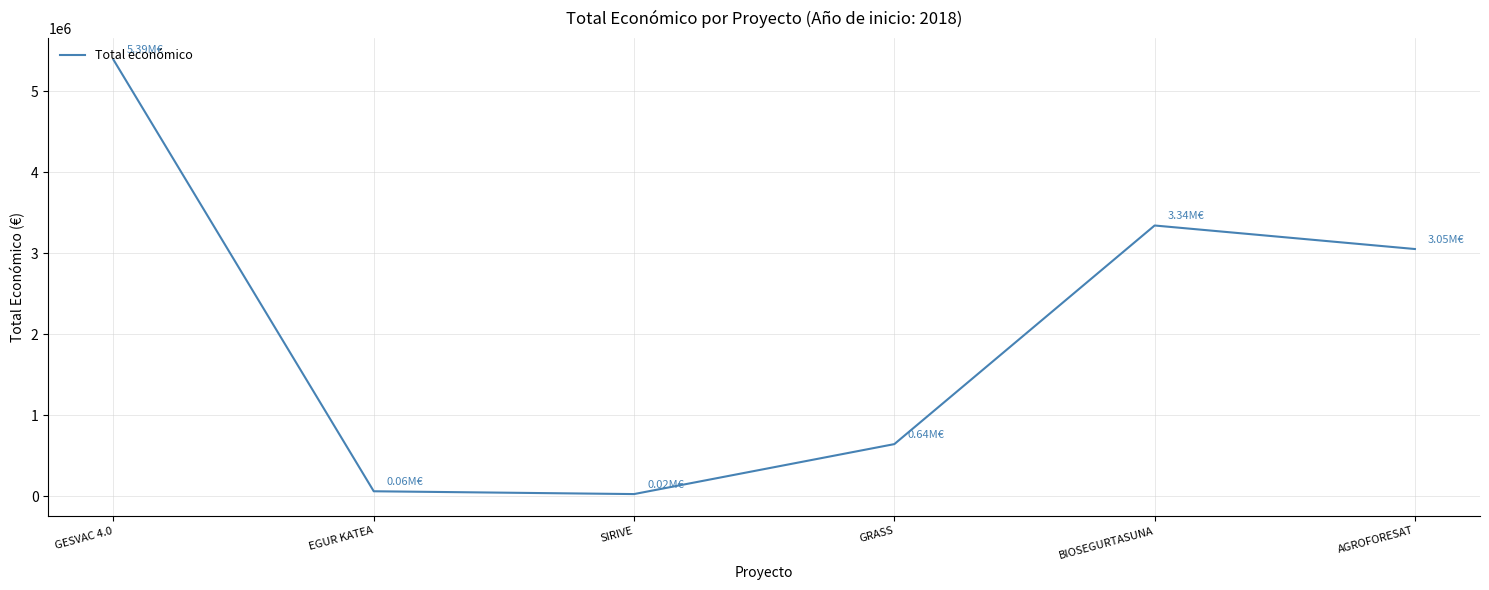

True or false: the data has more than 1 interior local peaks.

False